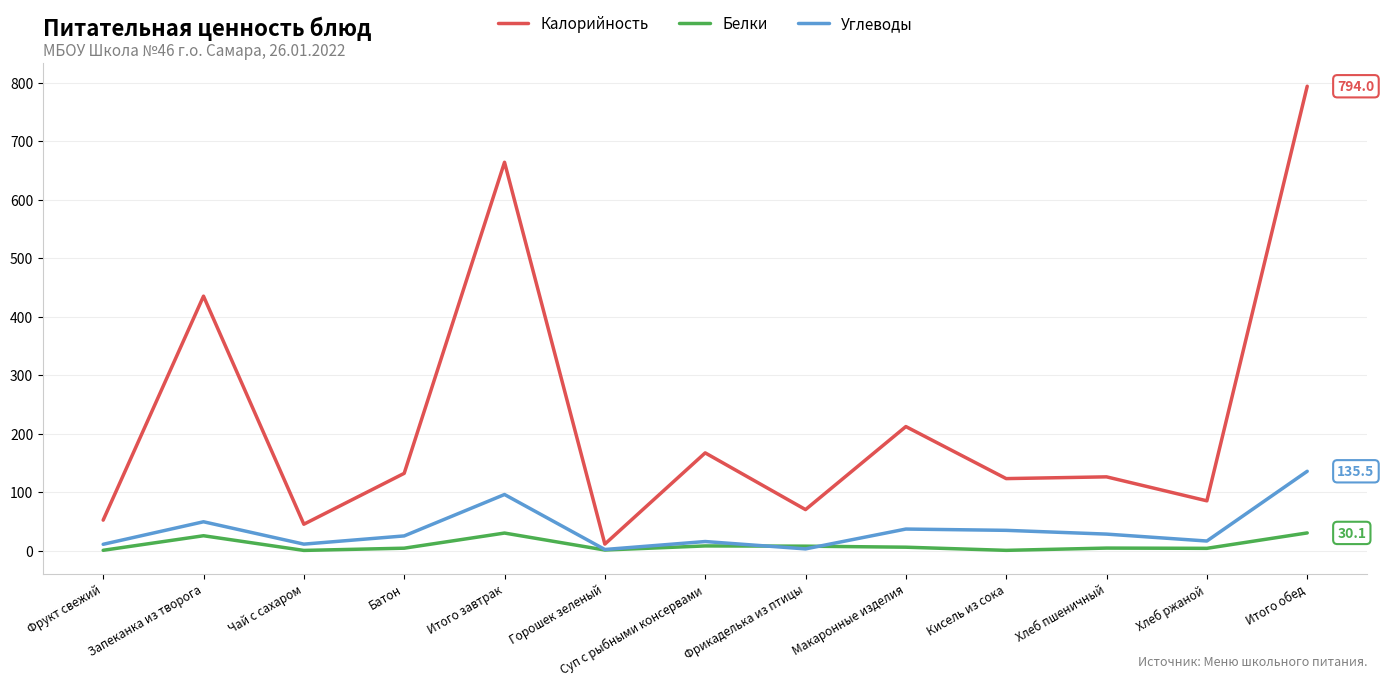

Count the number of data series in this chart.

3